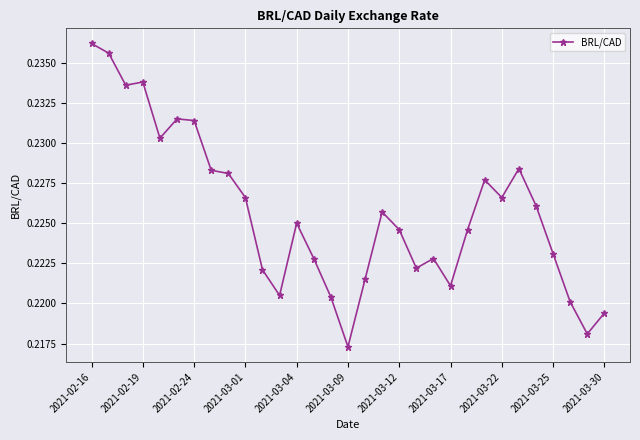

Count the values in the range 0 to 1.

31